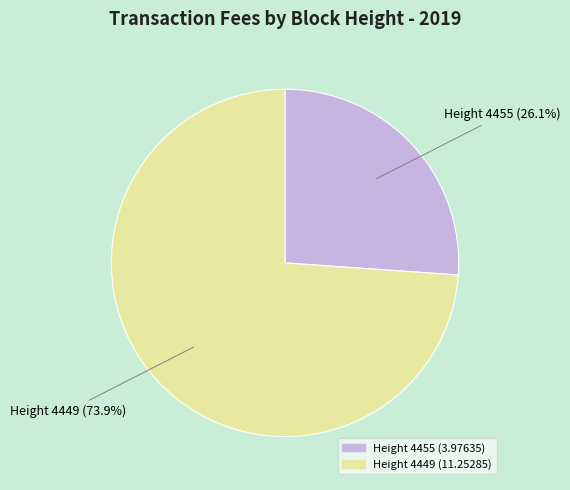

Is Height 4455 the majority of the pie?

No